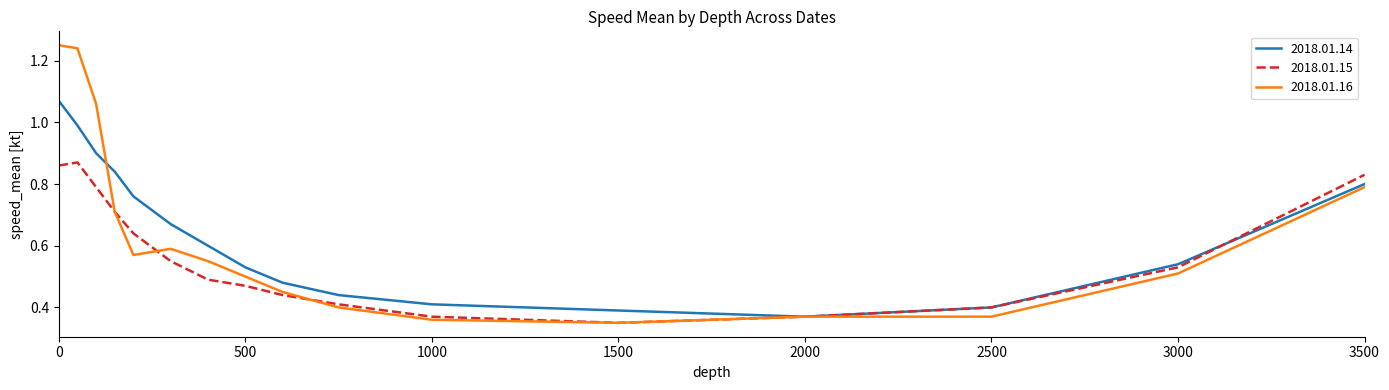

List the series in order of their peak value, lowest first.

2018.01.15, 2018.01.14, 2018.01.16